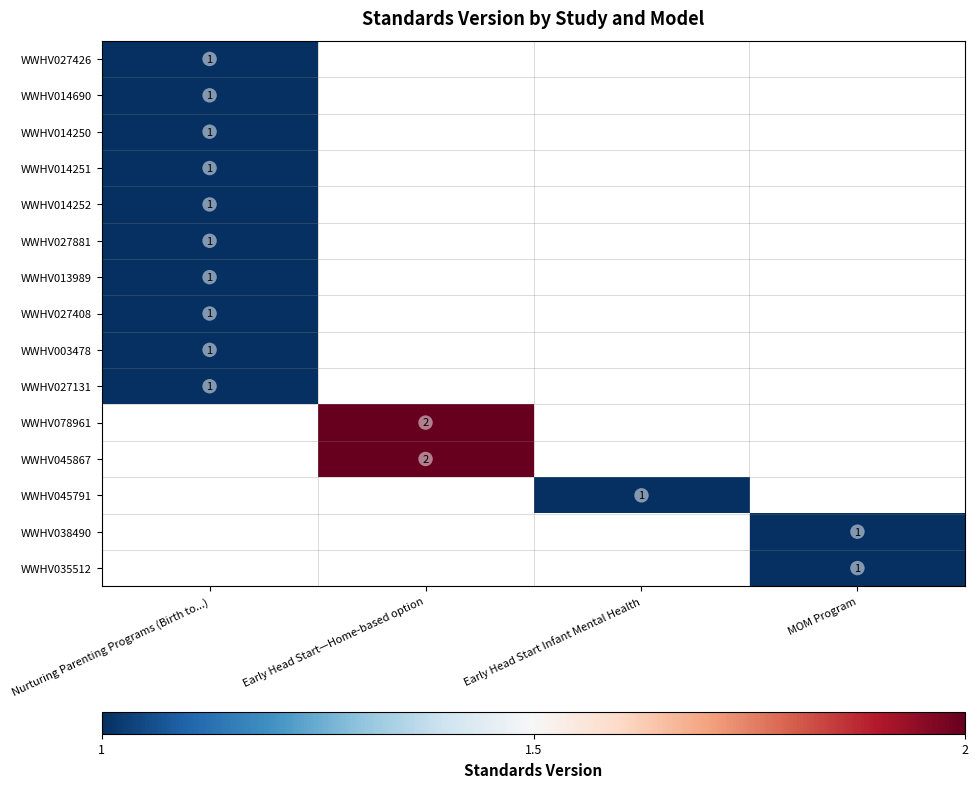

Which has a higher value, Early Head Start—Home-based option or MOM Program?

Early Head Start—Home-based option